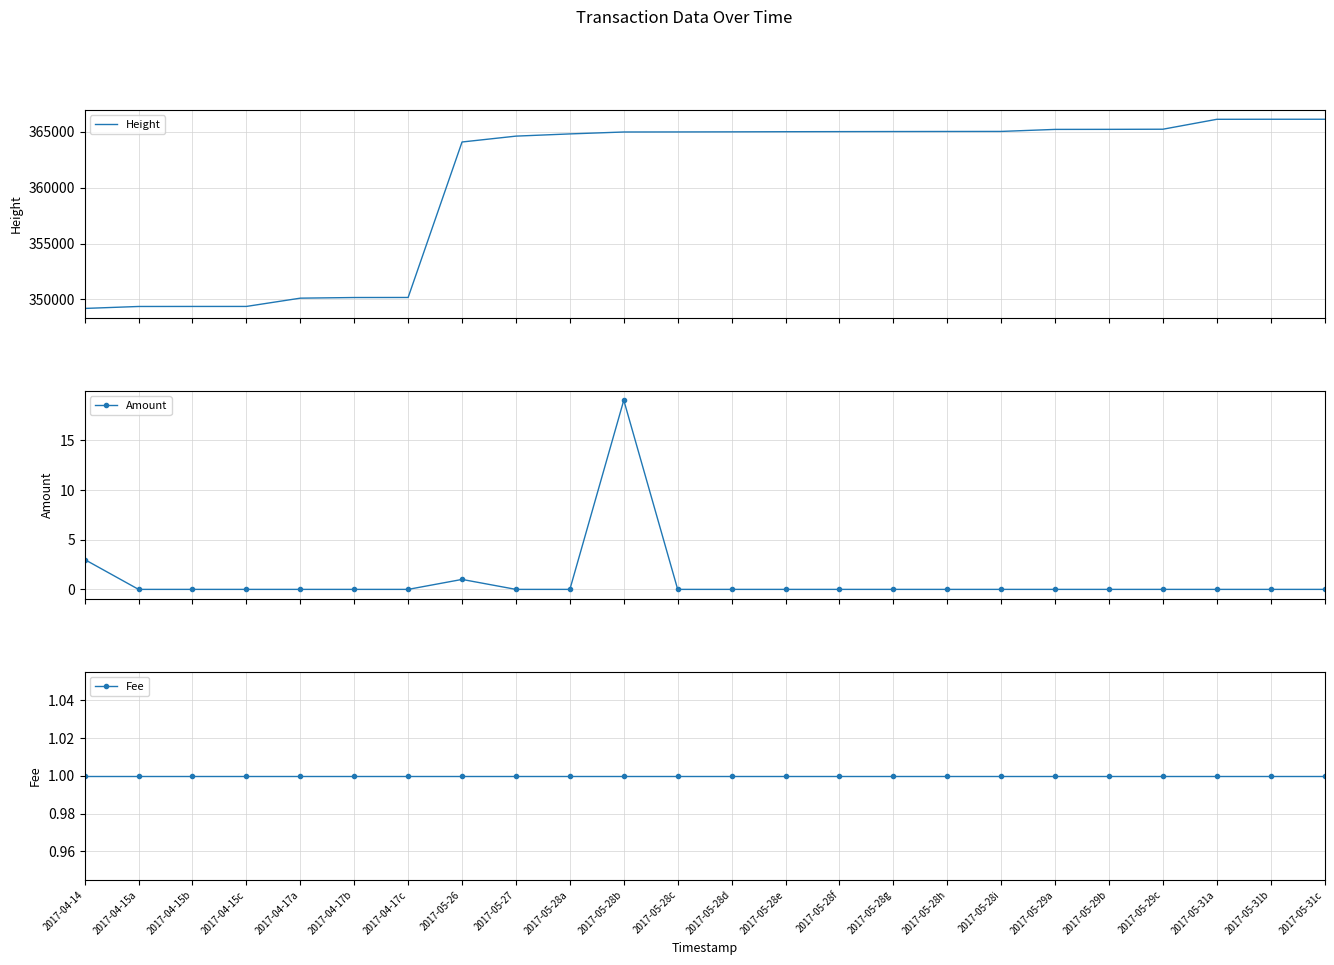

What value does the Fee series have at 2017-05-28h?

1